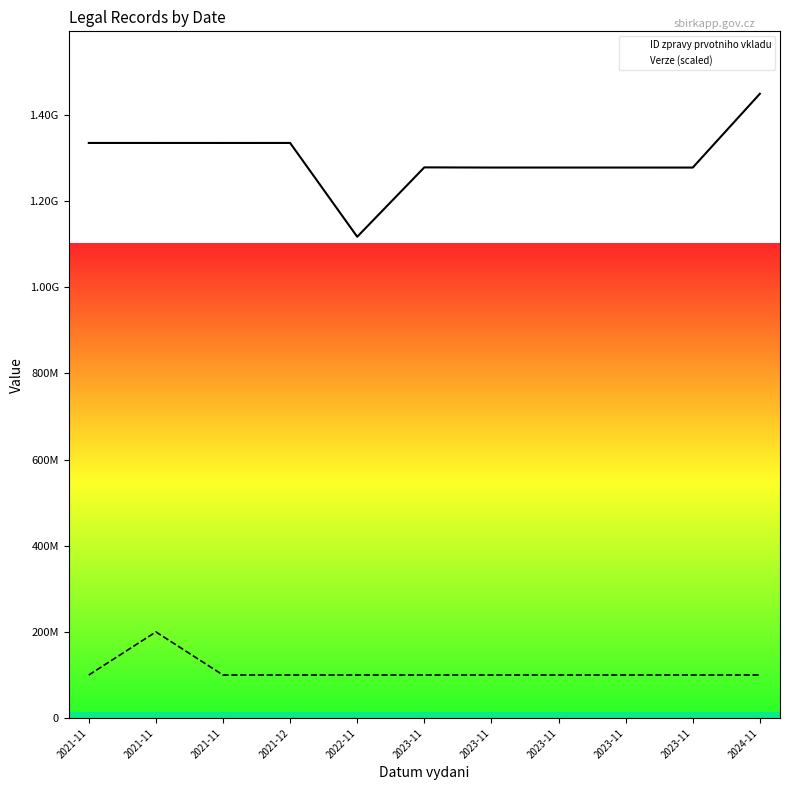

List the series in order of their peak value, highest first.

ID zpravy prvotniho vkladu, Verze (scaled)